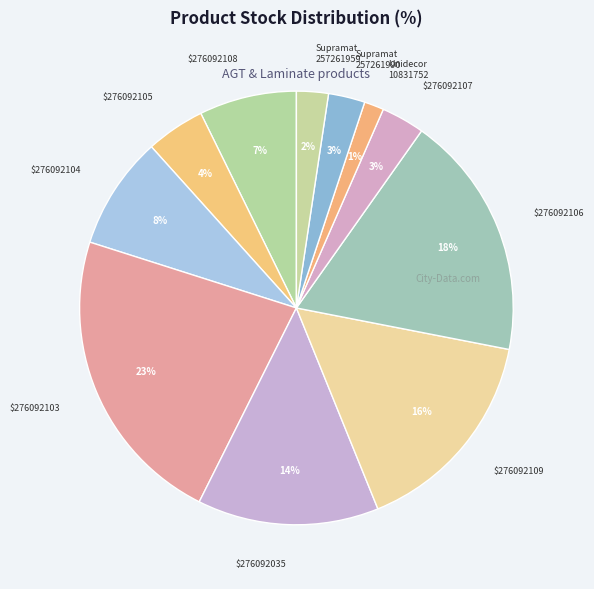

How many segments does this pie chart have?

11